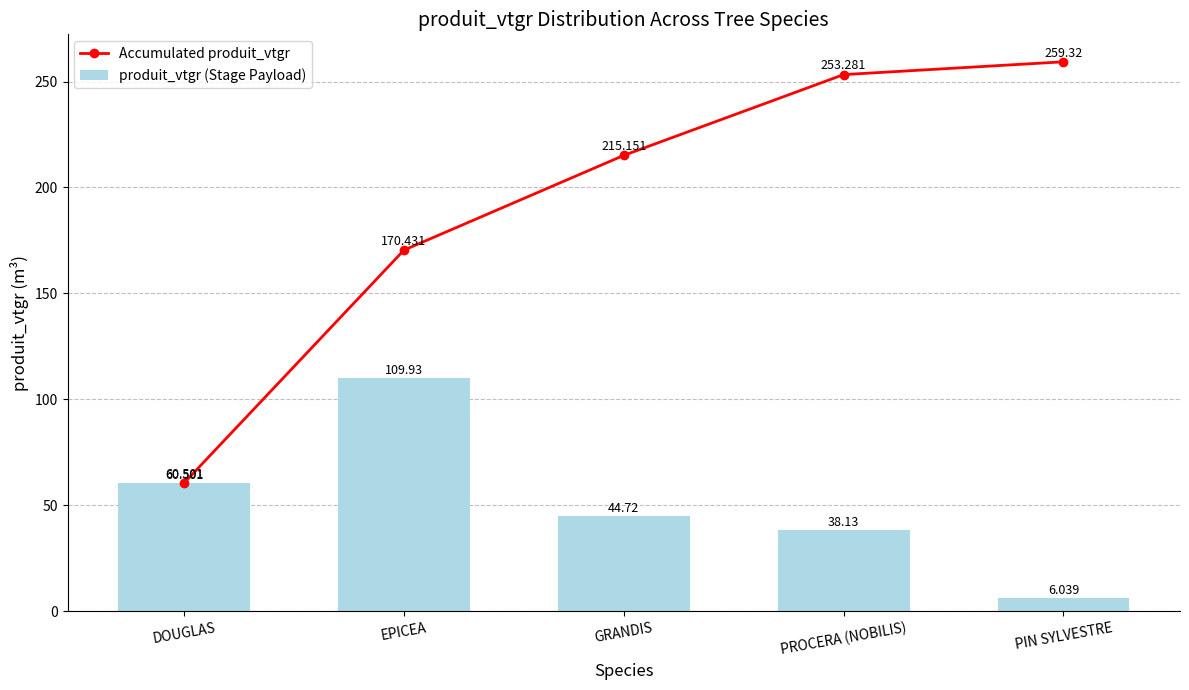

Which series has the largest total across all categories?

Accumulated produit_vtgr